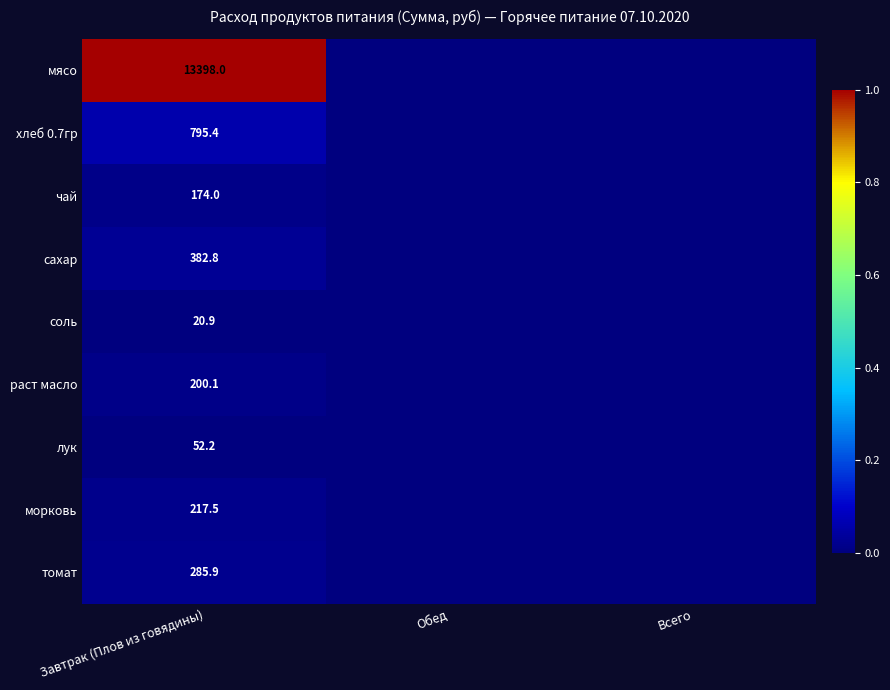

Is it true that хлеб 0.7гр equals 1408.2 at Завтрак (Плов из говядины)?

False